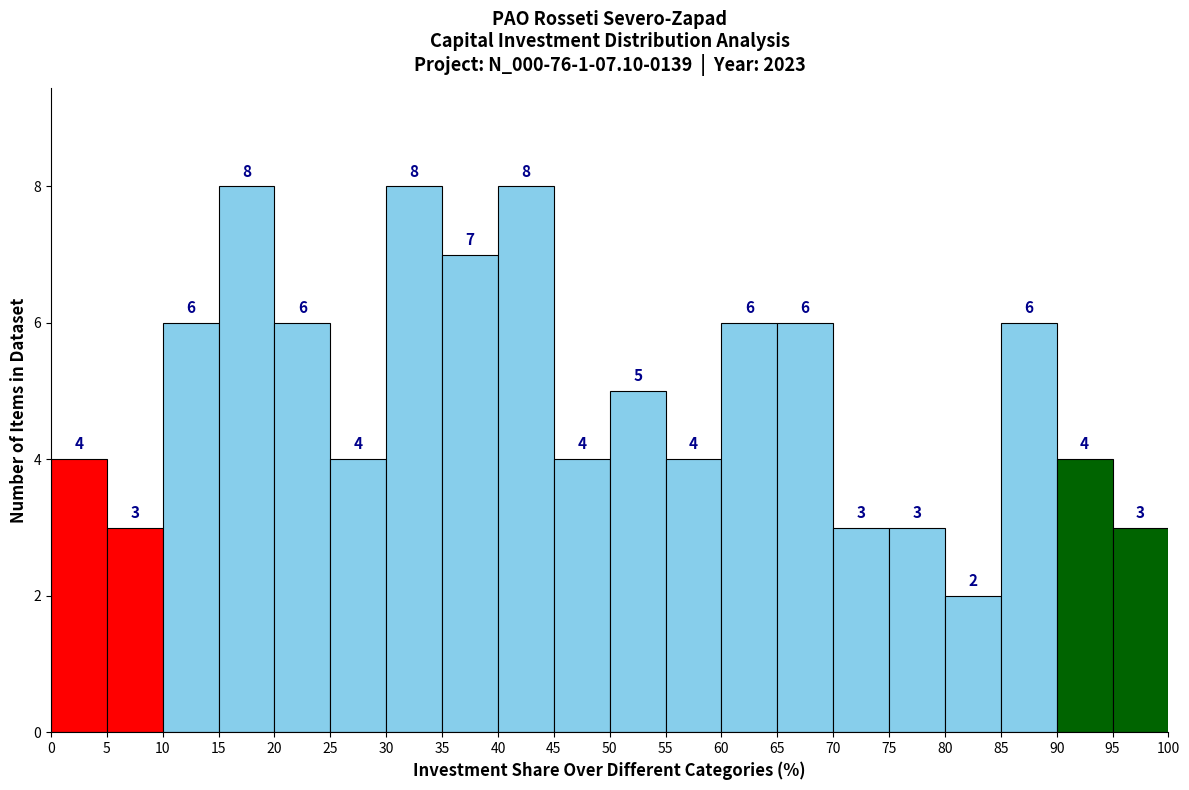

Reading left to right, transcribe this chart: for each bar, give the range it covers on the x-axis and its height.

0 to 5: 4
5 to 10: 3
10 to 15: 6
15 to 20: 8
20 to 25: 6
25 to 30: 4
30 to 35: 8
35 to 40: 7
40 to 45: 8
45 to 50: 4
50 to 55: 5
55 to 60: 4
60 to 65: 6
65 to 70: 6
70 to 75: 3
75 to 80: 3
80 to 85: 2
85 to 90: 6
90 to 95: 4
95 to 100: 3